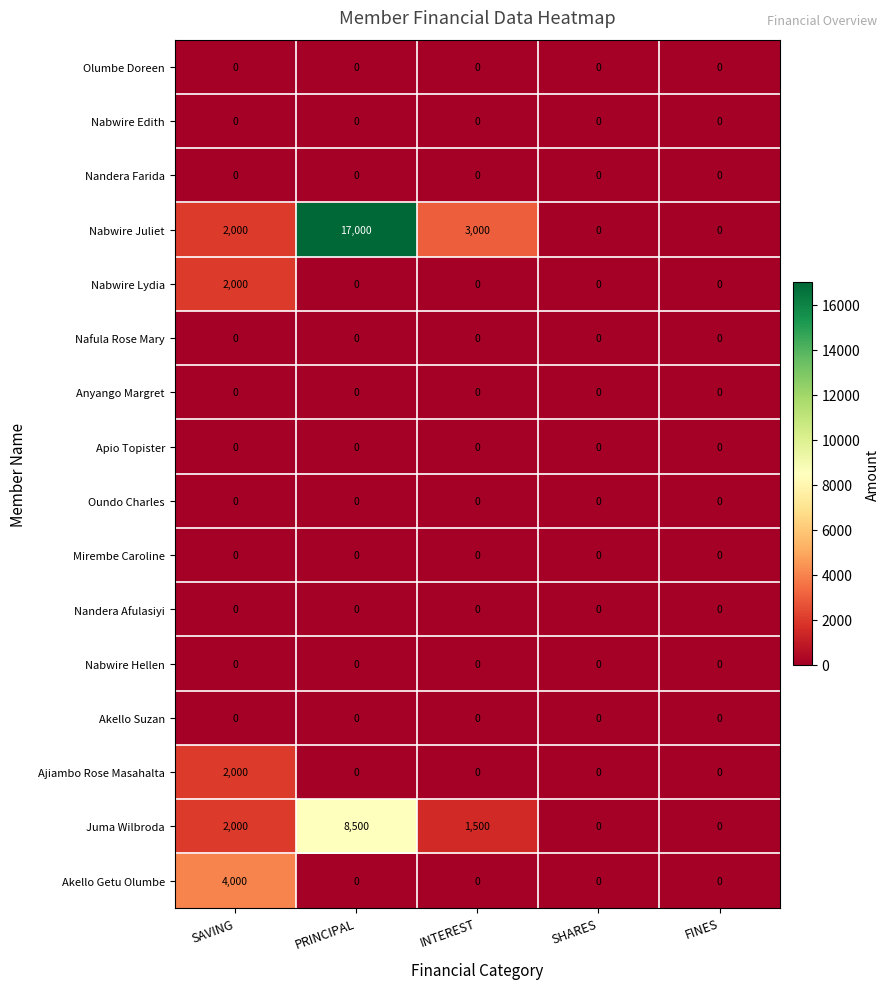

Which series has the largest total across all categories?

Nabwire Juliet